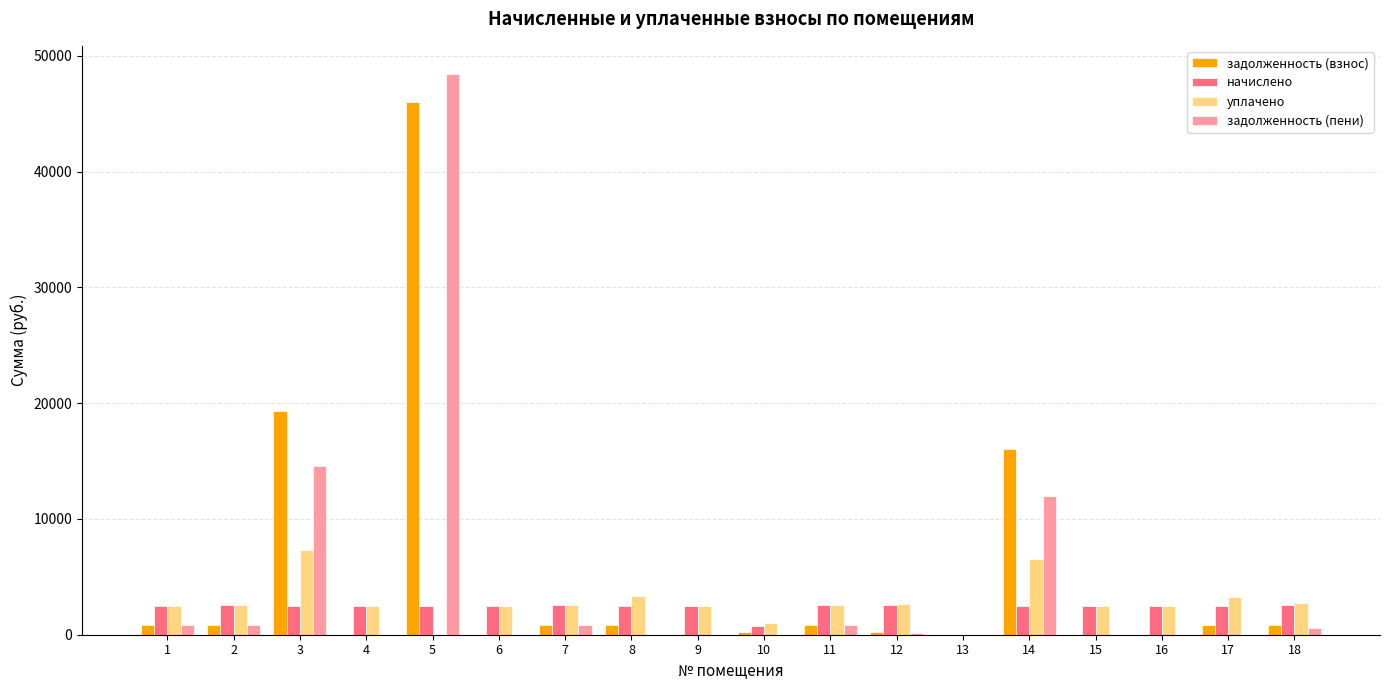

At which label does задолженность (взнос) reach its peak?

5